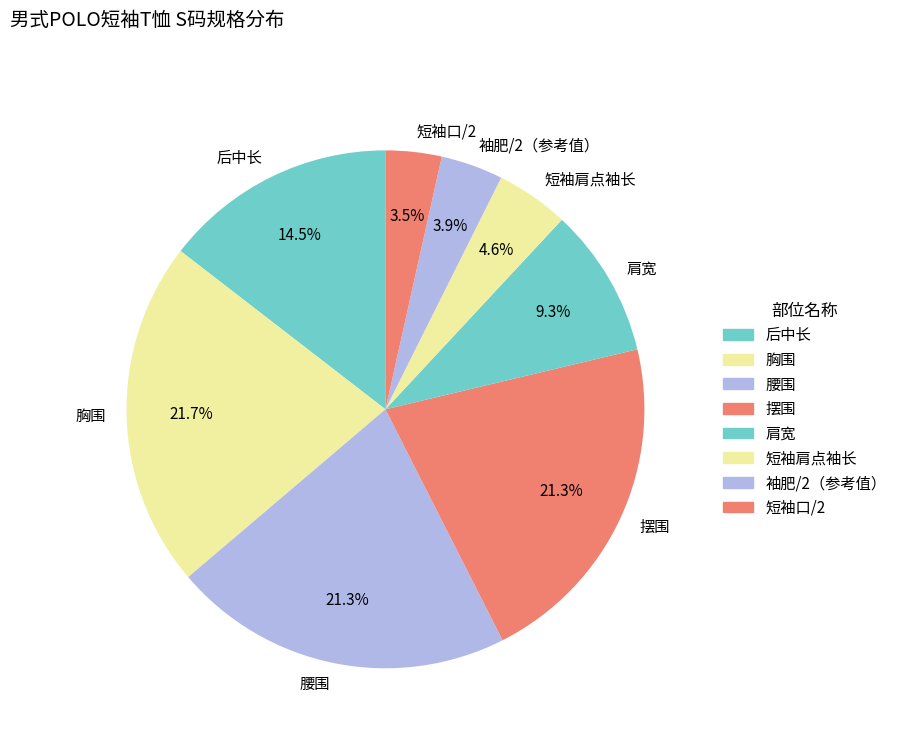

How many segments does this pie chart have?

8